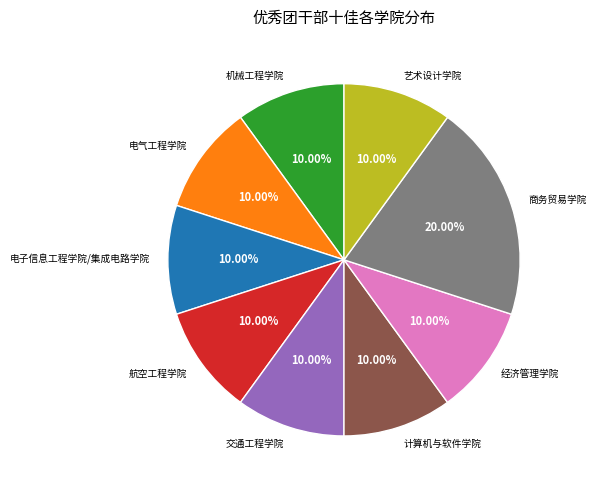

How many segments does this pie chart have?

9